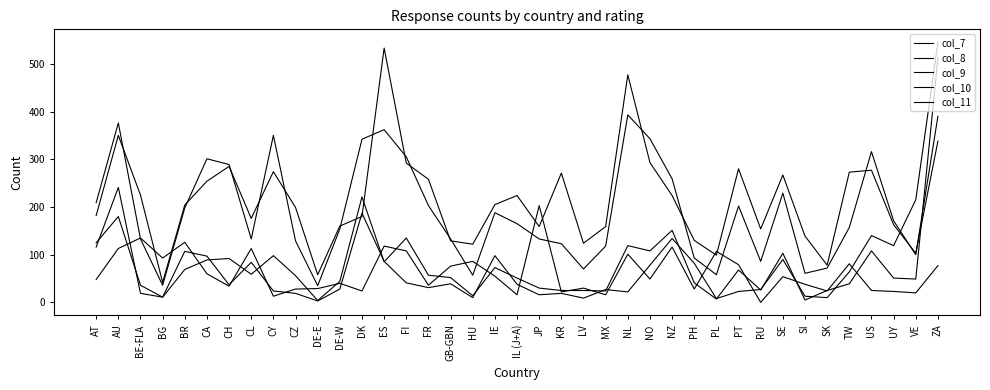

How many lines are shown in the chart?

5